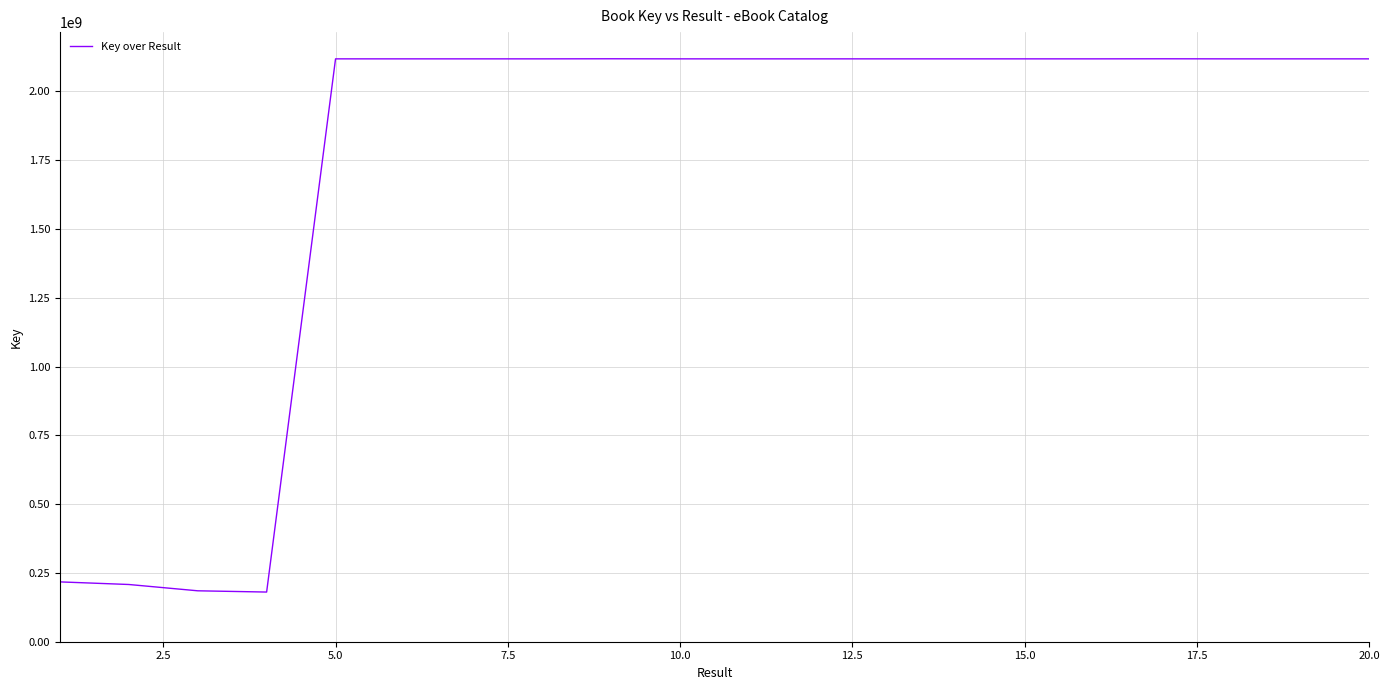

What is the maximum value shown in the chart?

2118171995